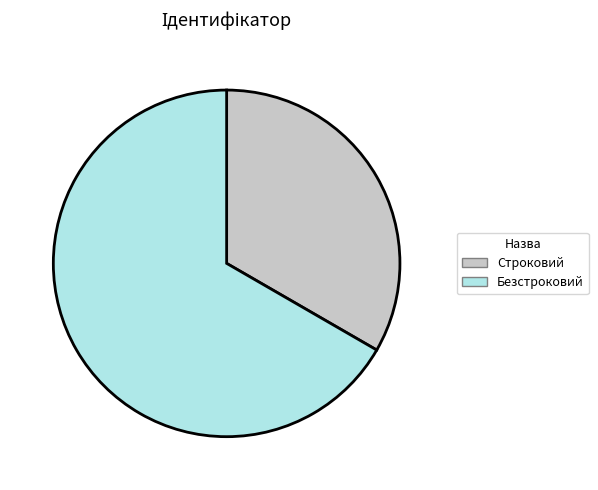

Is the sum of Безстроковий and Строковий greater than half?

Yes